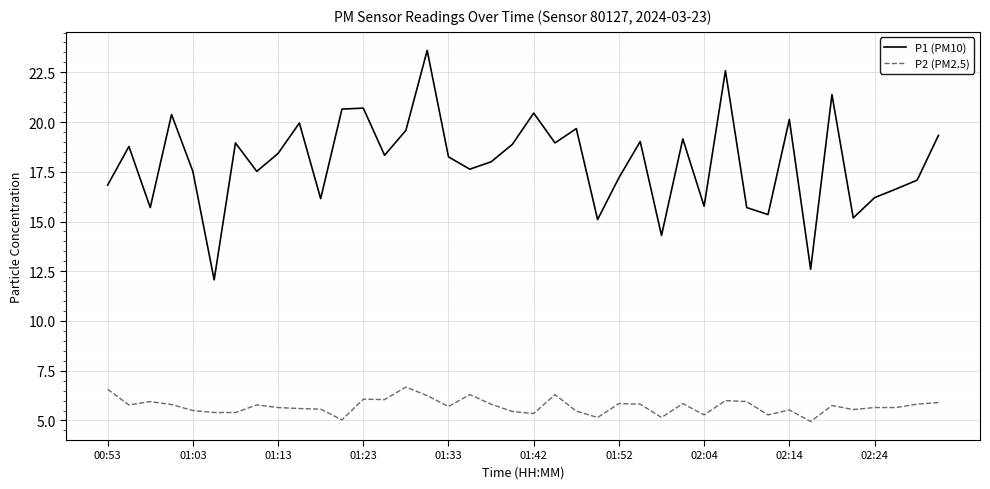

True or false: P1 (PM10) and P2 (PM2.5) cross at least once.

False